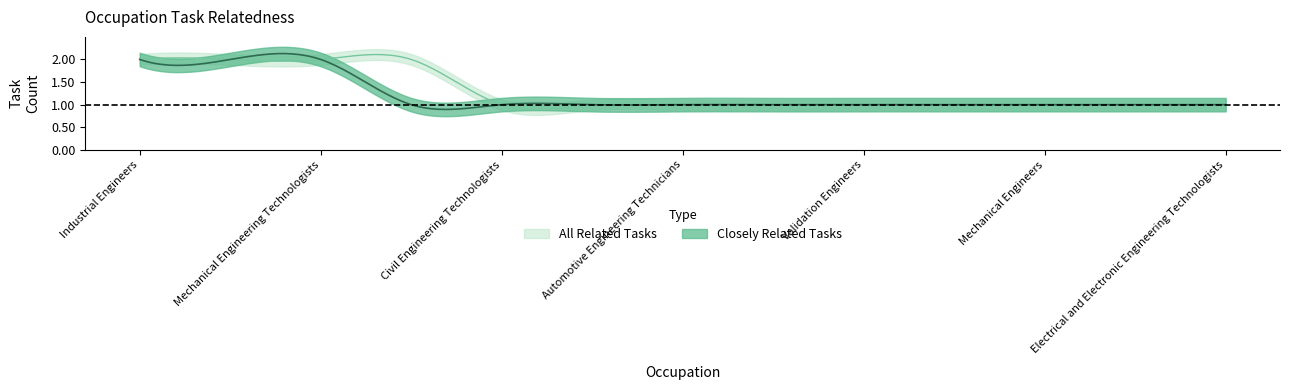

True or false: All Related Tasks and Closely Related Tasks intersect in this chart.

False